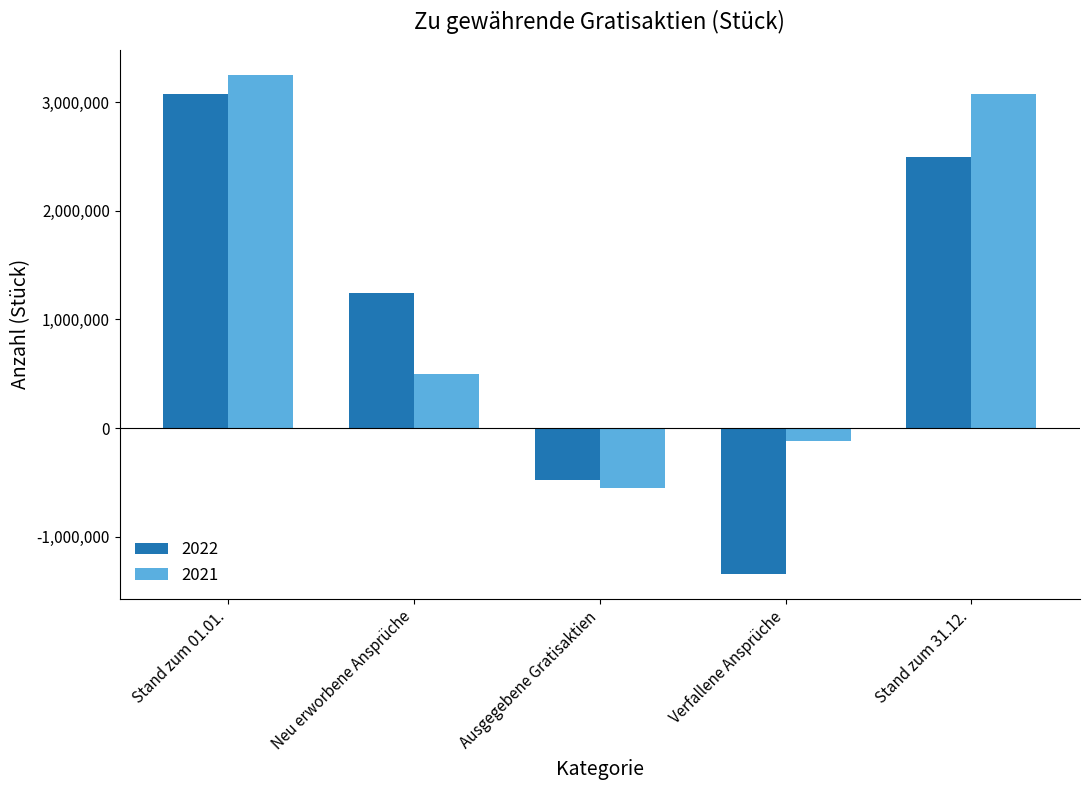

Where does the 2022 series first go above 1239700?

Stand zum 01.01.